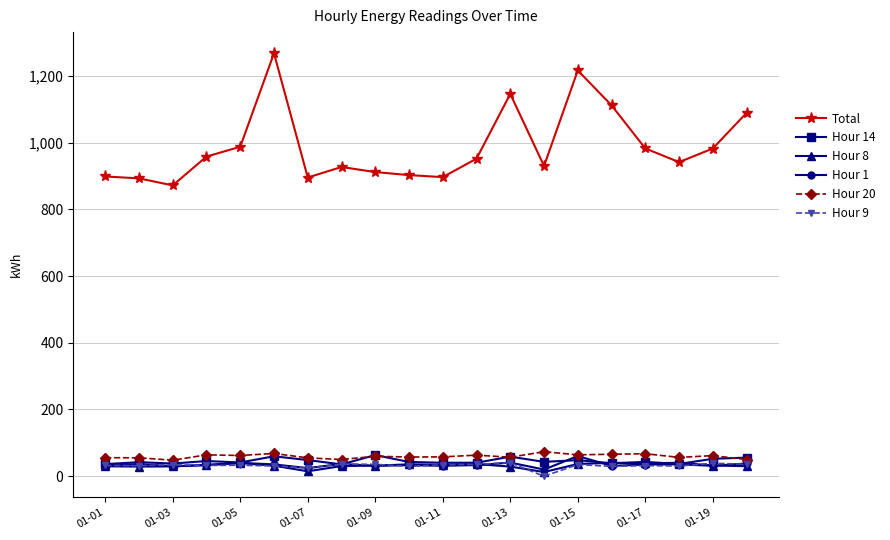

What is the value of the Hour 1 point at the 7th from the left?

24.3